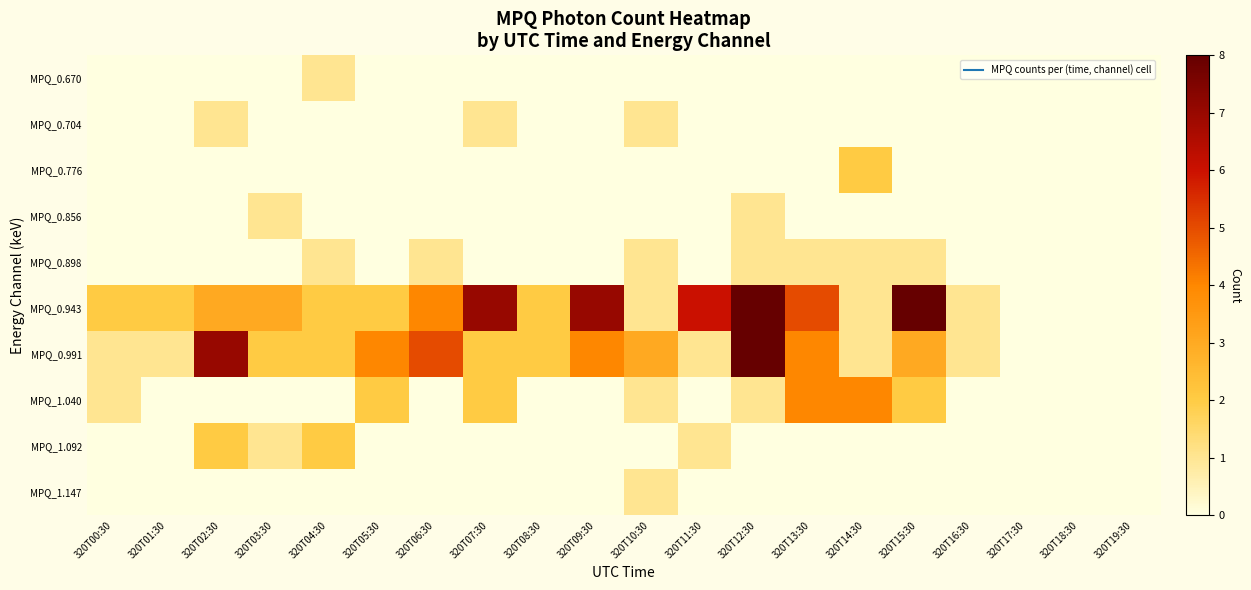

Reading left to right, what are all the values shown in this chart?

MPQ_0.670: 320T00:30=0	320T01:30=0	320T02:30=0	320T03:30=0	320T04:30=1	320T05:30=0	320T06:30=0	320T07:30=0	320T08:30=0	320T09:30=0	320T10:30=0	320T11:30=0	320T12:30=0	320T13:30=0	320T14:30=0	320T15:30=0	320T16:30=0	320T17:30=0	320T18:30=0	320T19:30=0
MPQ_0.704: 320T00:30=0	320T01:30=0	320T02:30=1	320T03:30=0	320T04:30=0	320T05:30=0	320T06:30=0	320T07:30=1	320T08:30=0	320T09:30=0	320T10:30=1	320T11:30=0	320T12:30=0	320T13:30=0	320T14:30=0	320T15:30=0	320T16:30=0	320T17:30=0	320T18:30=0	320T19:30=0
MPQ_0.776: 320T00:30=0	320T01:30=0	320T02:30=0	320T03:30=0	320T04:30=0	320T05:30=0	320T06:30=0	320T07:30=0	320T08:30=0	320T09:30=0	320T10:30=0	320T11:30=0	320T12:30=0	320T13:30=0	320T14:30=2	320T15:30=0	320T16:30=0	320T17:30=0	320T18:30=0	320T19:30=0
MPQ_0.856: 320T00:30=0	320T01:30=0	320T02:30=0	320T03:30=1	320T04:30=0	320T05:30=0	320T06:30=0	320T07:30=0	320T08:30=0	320T09:30=0	320T10:30=0	320T11:30=0	320T12:30=1	320T13:30=0	320T14:30=0	320T15:30=0	320T16:30=0	320T17:30=0	320T18:30=0	320T19:30=0
MPQ_0.898: 320T00:30=0	320T01:30=0	320T02:30=0	320T03:30=0	320T04:30=1	320T05:30=0	320T06:30=1	320T07:30=0	320T08:30=0	320T09:30=0	320T10:30=1	320T11:30=0	320T12:30=1	320T13:30=1	320T14:30=1	320T15:30=1	320T16:30=0	320T17:30=0	320T18:30=0	320T19:30=0
MPQ_0.943: 320T00:30=2	320T01:30=2	320T02:30=3	320T03:30=3	320T04:30=2	320T05:30=2	320T06:30=4	320T07:30=7	320T08:30=2	320T09:30=7	320T10:30=1	320T11:30=6	320T12:30=8	320T13:30=5	320T14:30=1	320T15:30=8	320T16:30=1	320T17:30=0	320T18:30=0	320T19:30=0
MPQ_0.991: 320T00:30=1	320T01:30=1	320T02:30=7	320T03:30=2	320T04:30=2	320T05:30=4	320T06:30=5	320T07:30=2	320T08:30=2	320T09:30=4	320T10:30=3	320T11:30=1	320T12:30=8	320T13:30=4	320T14:30=1	320T15:30=3	320T16:30=1	320T17:30=0	320T18:30=0	320T19:30=0
MPQ_1.040: 320T00:30=1	320T01:30=0	320T02:30=0	320T03:30=0	320T04:30=0	320T05:30=2	320T06:30=0	320T07:30=2	320T08:30=0	320T09:30=0	320T10:30=1	320T11:30=0	320T12:30=1	320T13:30=4	320T14:30=4	320T15:30=2	320T16:30=0	320T17:30=0	320T18:30=0	320T19:30=0
MPQ_1.092: 320T00:30=0	320T01:30=0	320T02:30=2	320T03:30=1	320T04:30=2	320T05:30=0	320T06:30=0	320T07:30=0	320T08:30=0	320T09:30=0	320T10:30=0	320T11:30=1	320T12:30=0	320T13:30=0	320T14:30=0	320T15:30=0	320T16:30=0	320T17:30=0	320T18:30=0	320T19:30=0
MPQ_1.147: 320T00:30=0	320T01:30=0	320T02:30=0	320T03:30=0	320T04:30=0	320T05:30=0	320T06:30=0	320T07:30=0	320T08:30=0	320T09:30=0	320T10:30=1	320T11:30=0	320T12:30=0	320T13:30=0	320T14:30=0	320T15:30=0	320T16:30=0	320T17:30=0	320T18:30=0	320T19:30=0